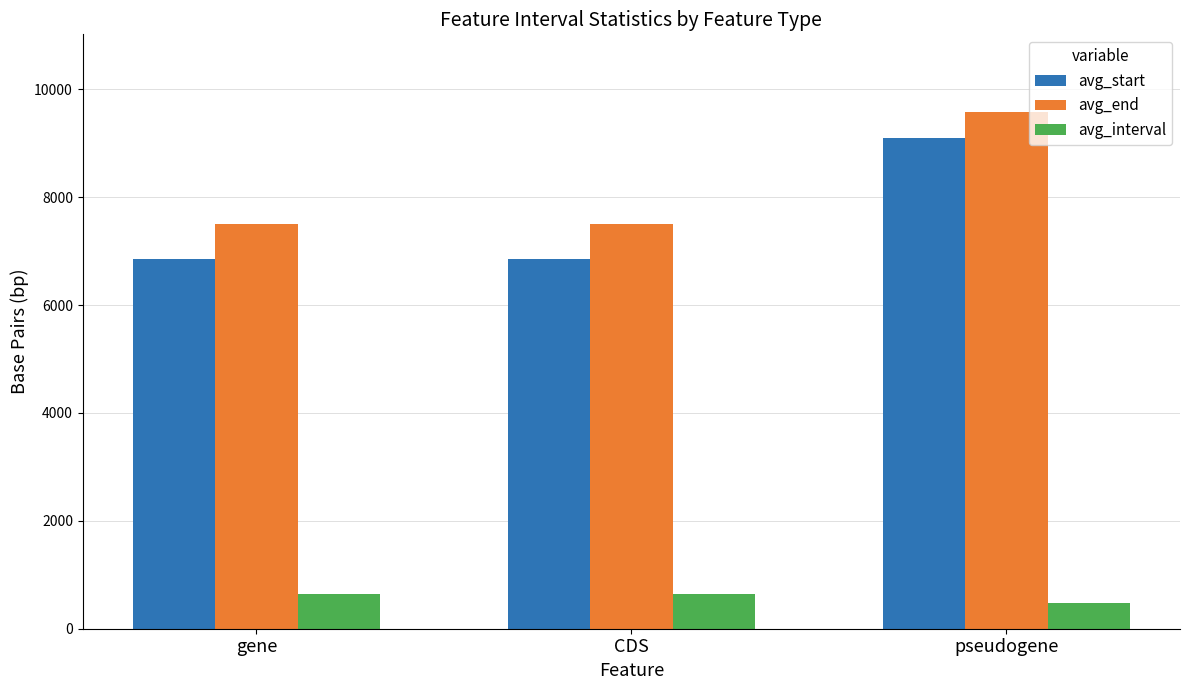

How many series are shown in this chart?

3